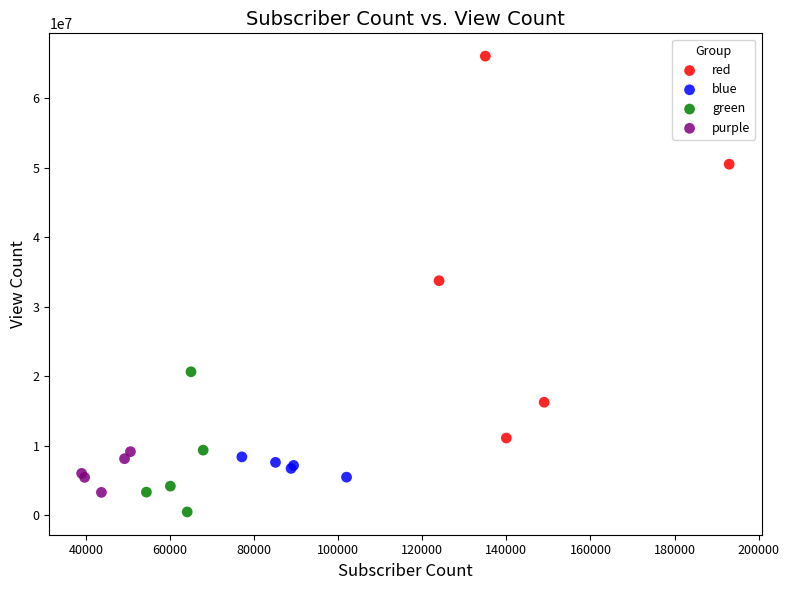

Which series has the largest Y range (max minus min)?

red